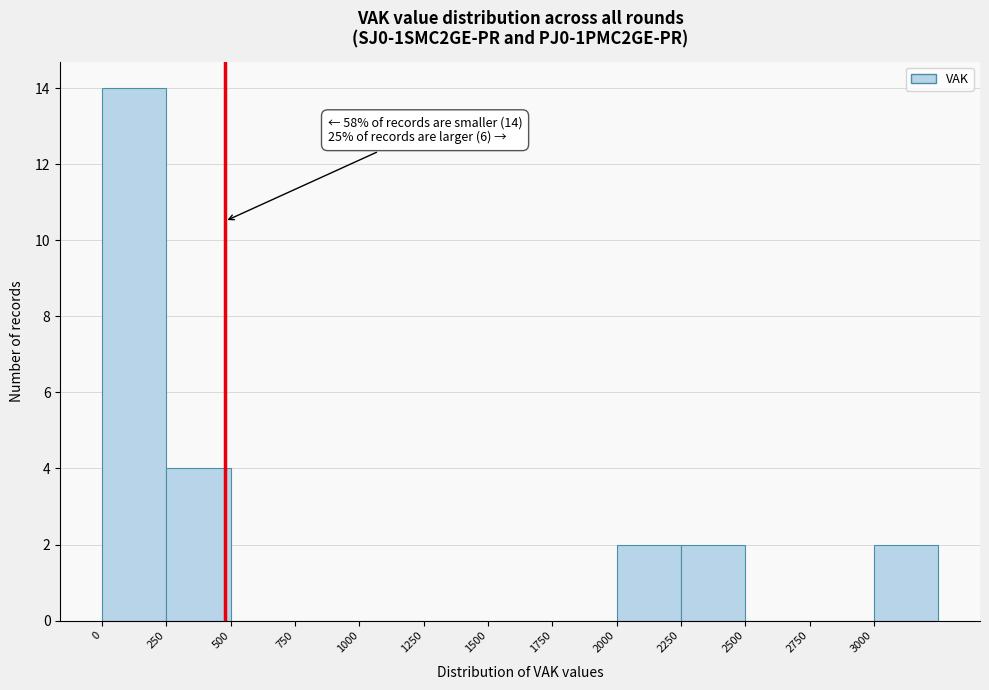

Which range on the x-axis has the tallest bar?

0 to 250